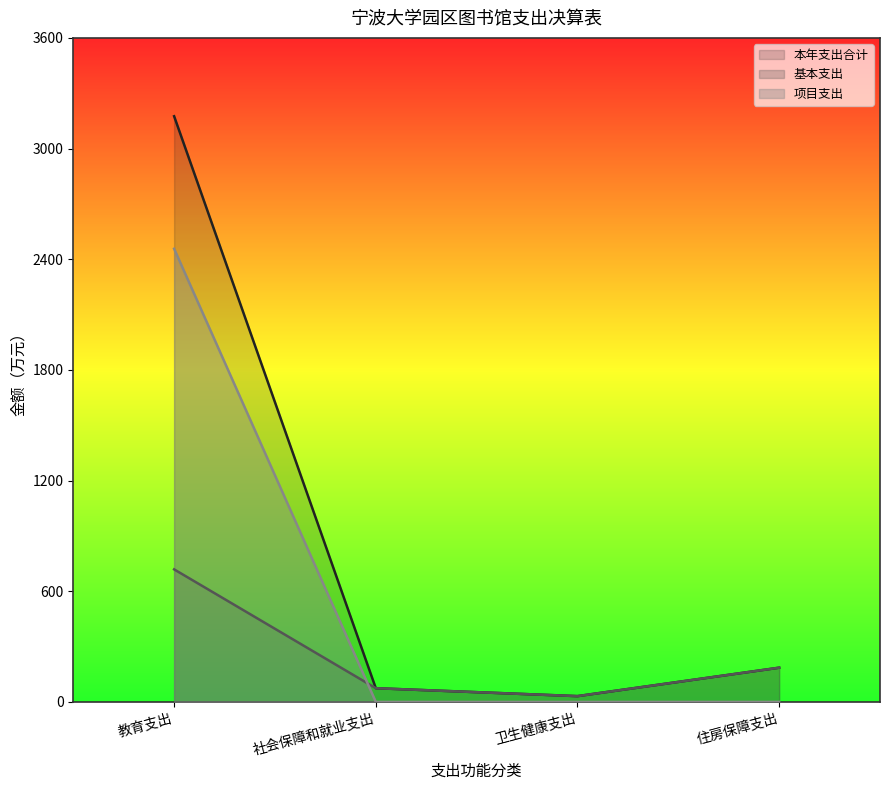

Which series has the largest range (max minus min)?

本年支出合计